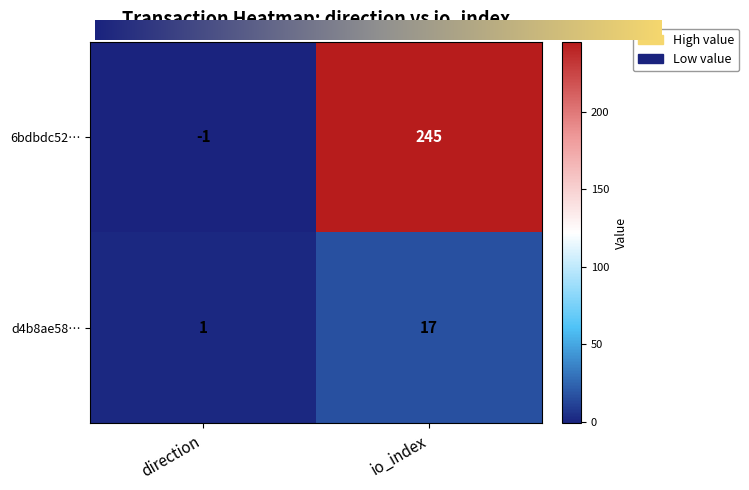

At which category is the sum across all series the highest?

io_index